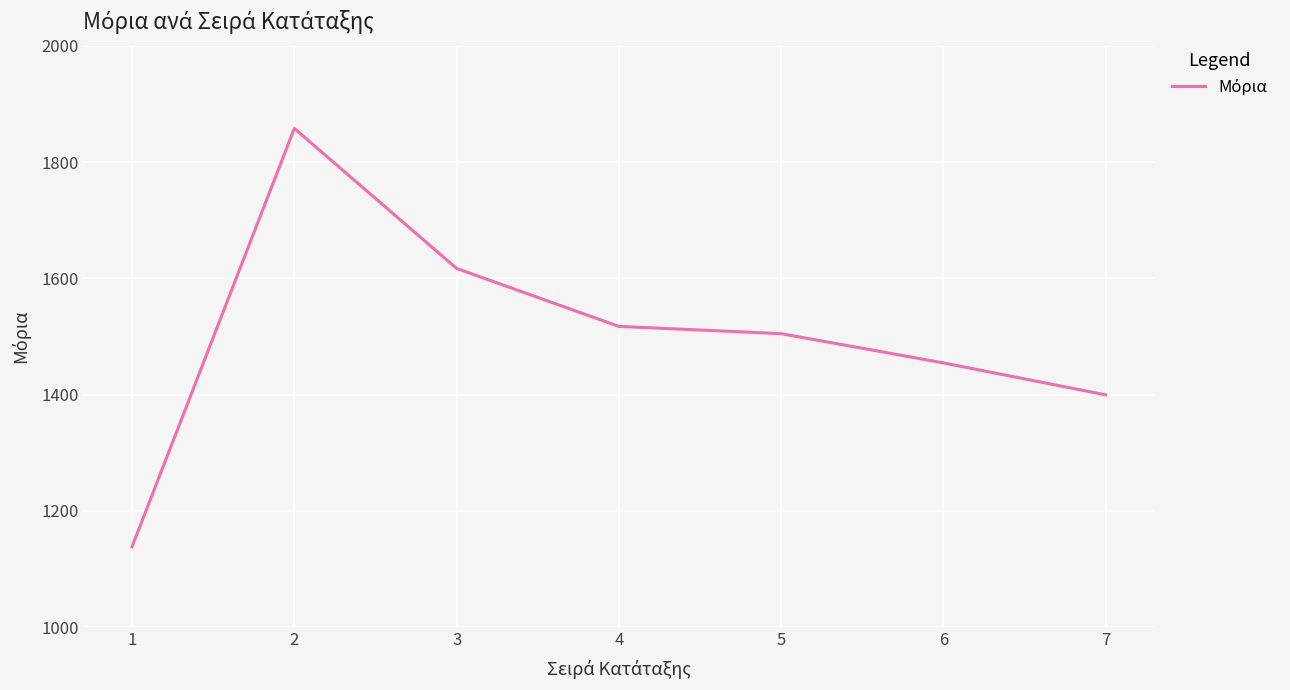

List the labels in order of value, smallest first.

1, 7, 6, 5, 4, 3, 2